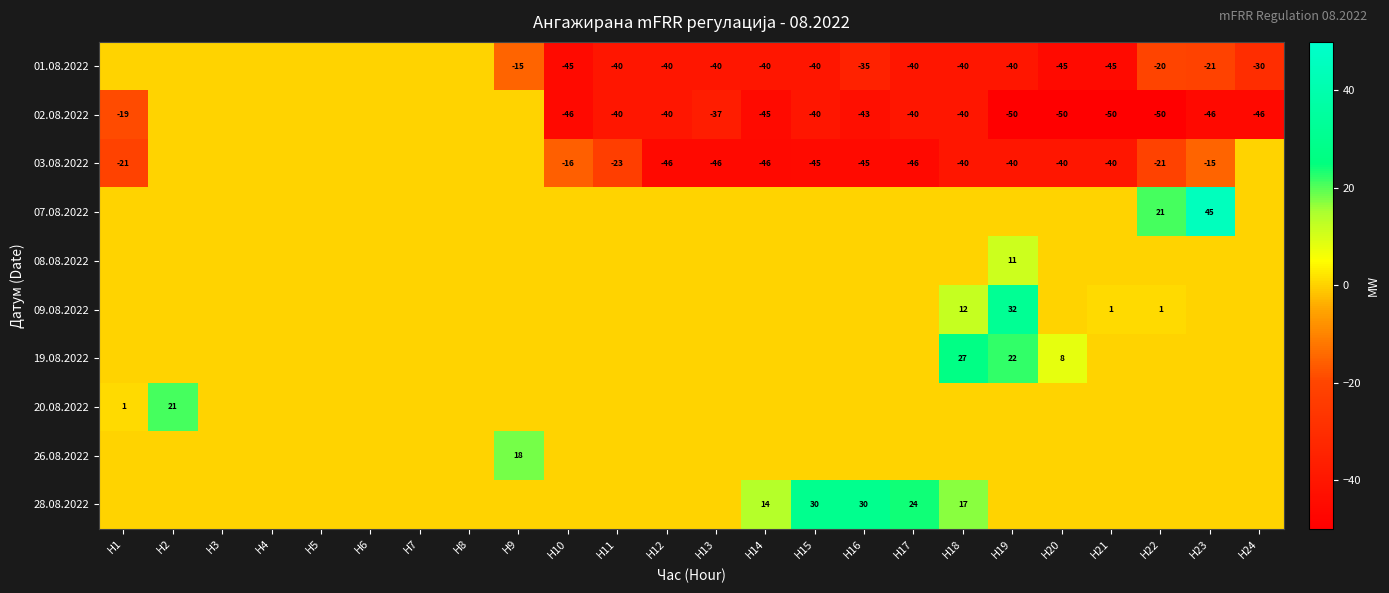

What is the maximum value shown in the chart?

45